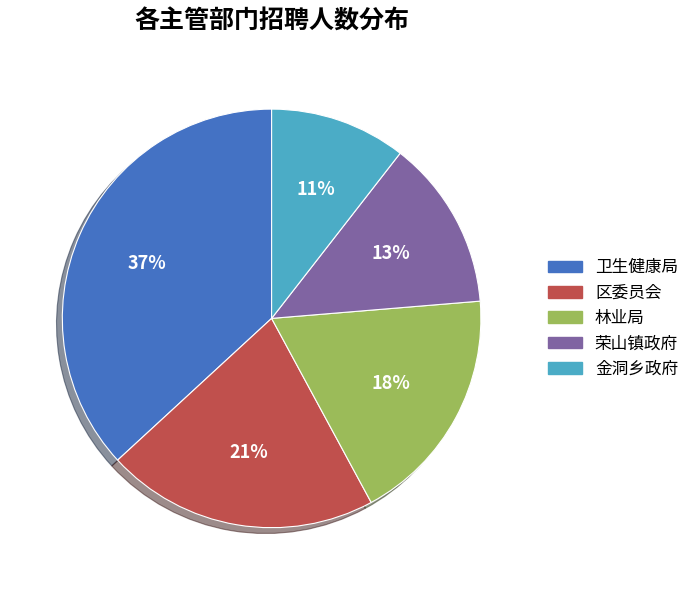

Is there a majority slice in this chart?

No